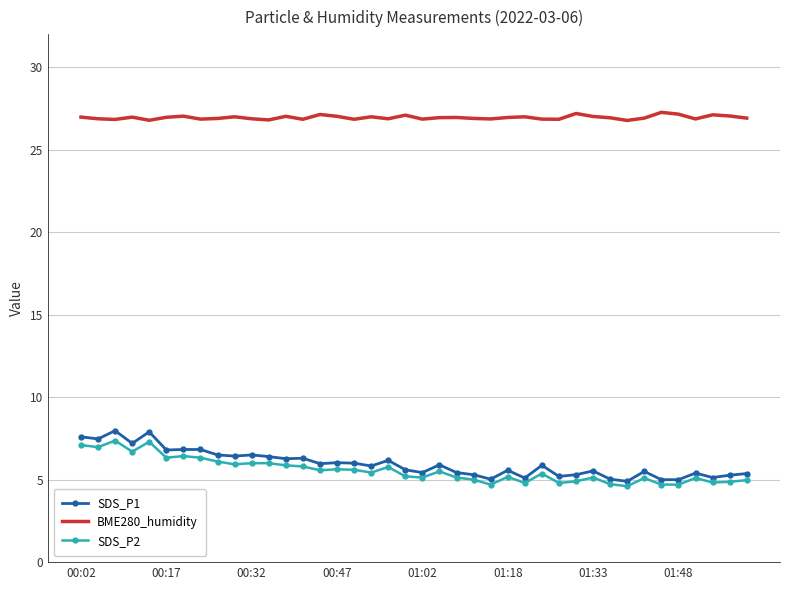

What is the minimum value for SDS_P1?

4.9